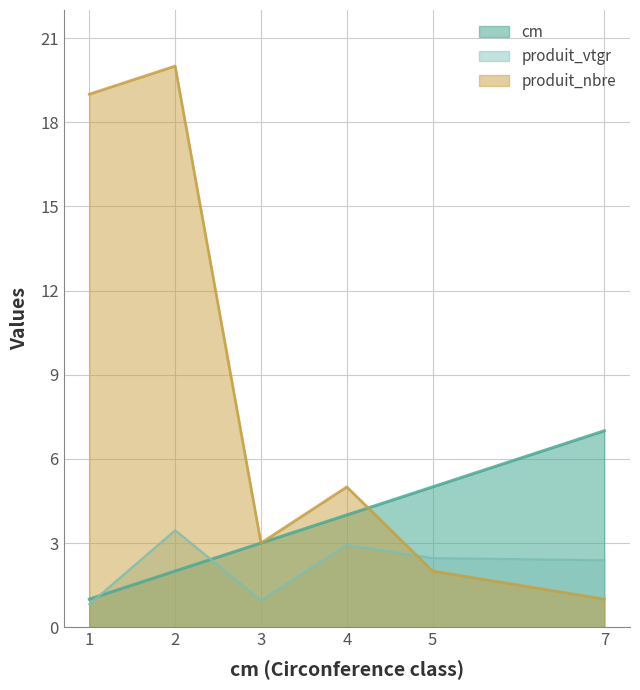

The value of produit_vtgr at 7 is 2.4. True or false?

True